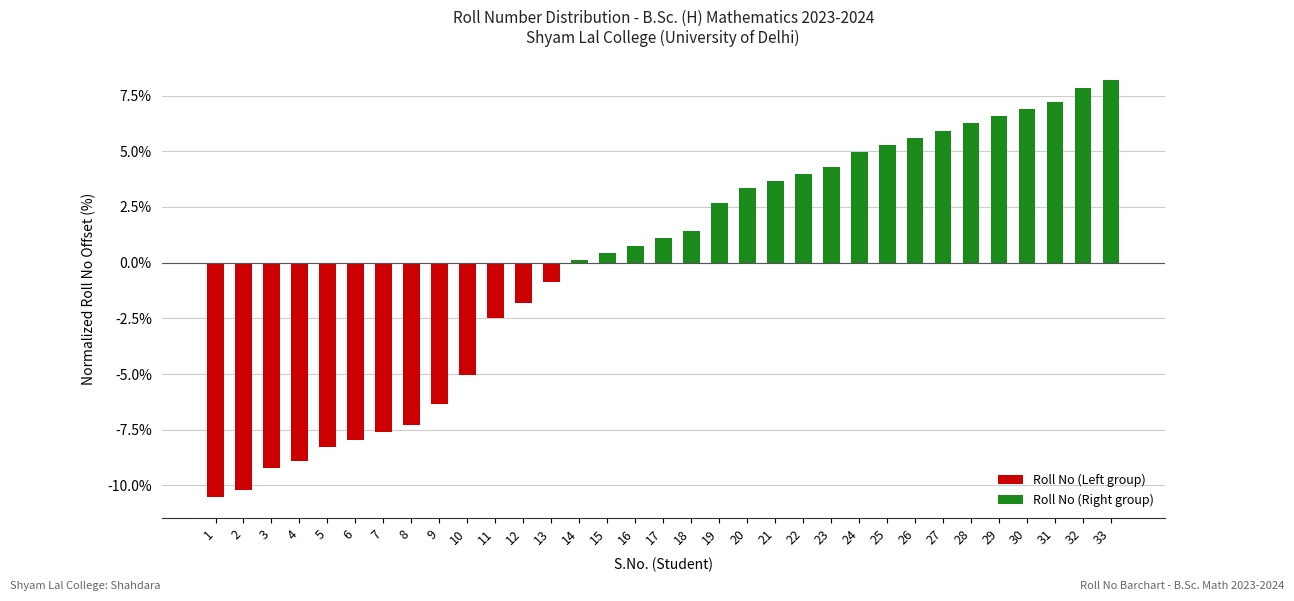

Rank the categories by value from highest to lowest.

33, 32, 31, 30, 29, 28, 27, 26, 25, 24, 23, 22, 21, 20, 19, 18, 17, 16, 15, 14, 13, 12, 11, 10, 9, 8, 7, 6, 5, 4, 3, 2, 1